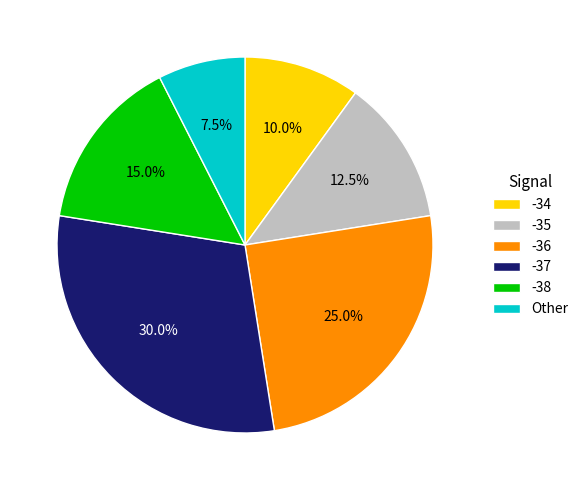

Which has a higher value, -38 or -36?

-36